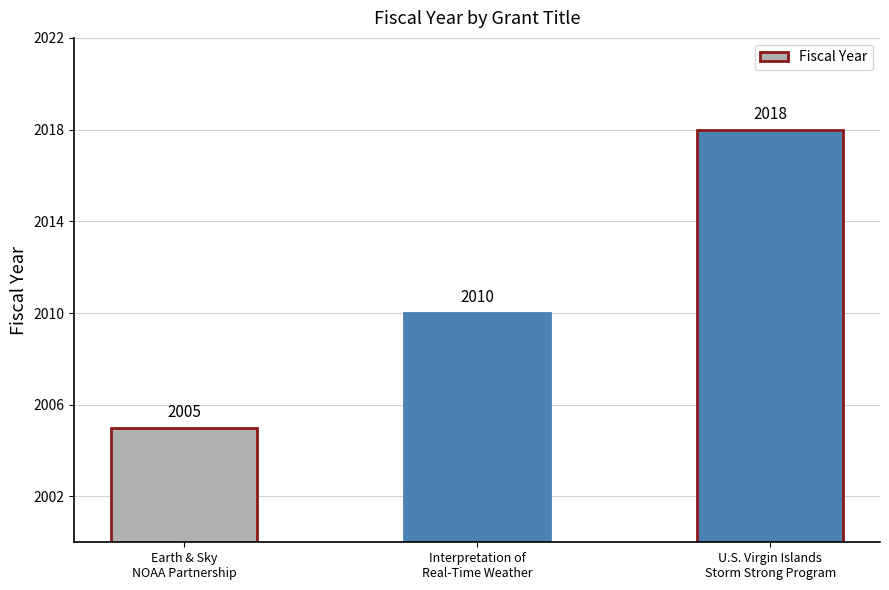

What position from the right is Interpretation of
Real-Time Weather?

2